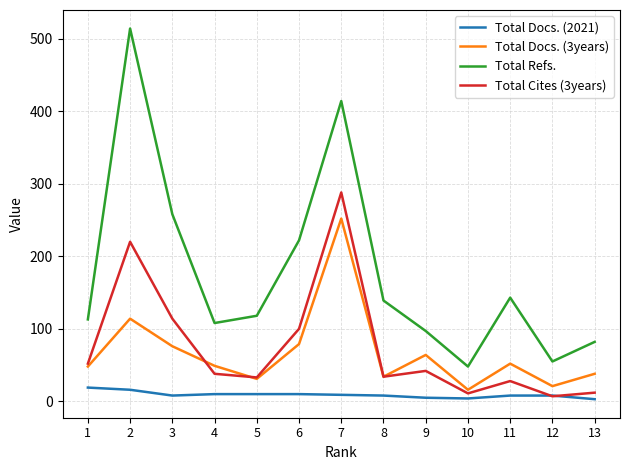

Which series has the largest total across all categories?

Total Refs.